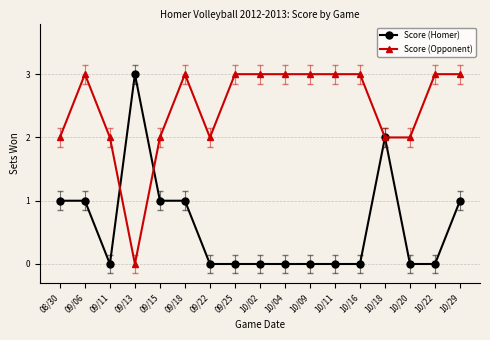

Reading left to right, what are all the values shown in this chart?

Score (Homer): 08/30=1	09/06=1	09/11=0	09/13=3	09/15=1	09/18=1	09/22=0	09/25=0	10/02=0	10/04=0	10/09=0	10/11=0	10/16=0	10/18=2	10/20=0	10/22=0	10/29=1
Score (Opponent): 08/30=2	09/06=3	09/11=2	09/13=0	09/15=2	09/18=3	09/22=2	09/25=3	10/02=3	10/04=3	10/09=3	10/11=3	10/16=3	10/18=2	10/20=2	10/22=3	10/29=3